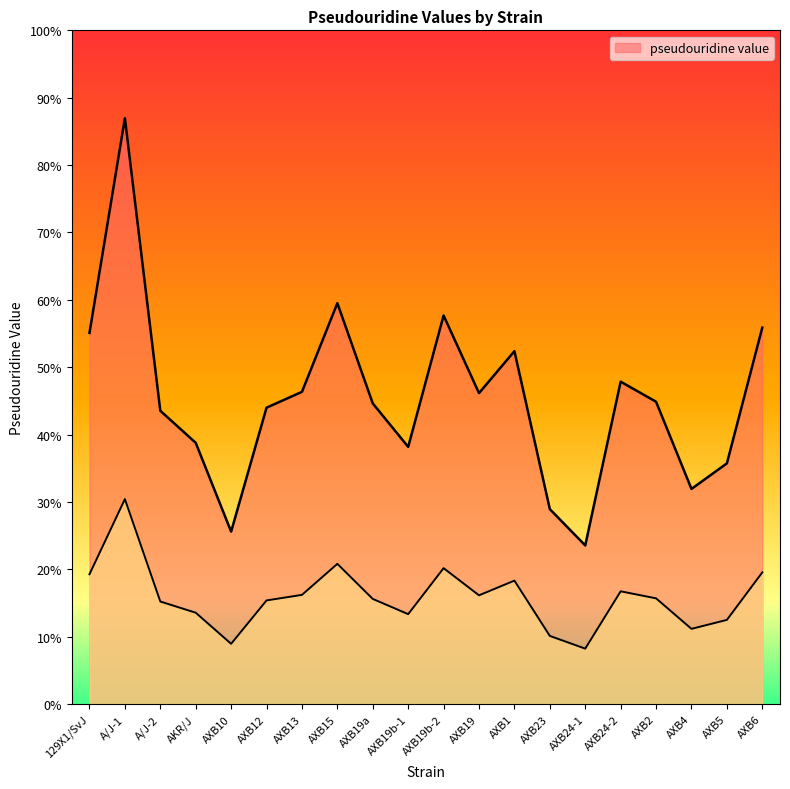

At which category does the chart reach its minimum across all series?

AXB24-1